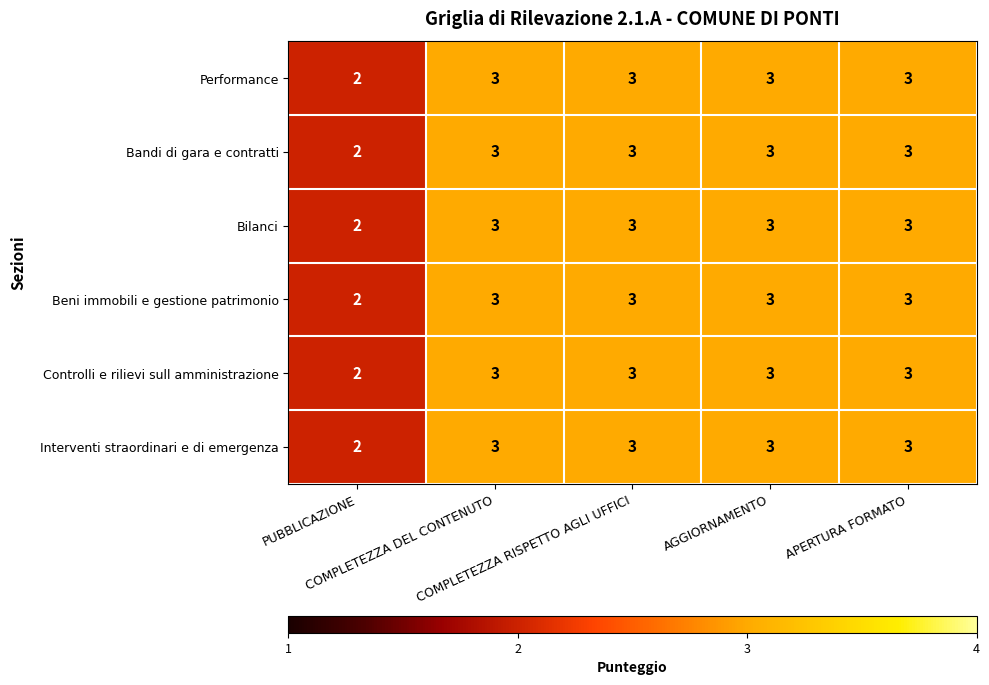

What is the average value of the Controlli e rilievi sull amministrazione series?

3